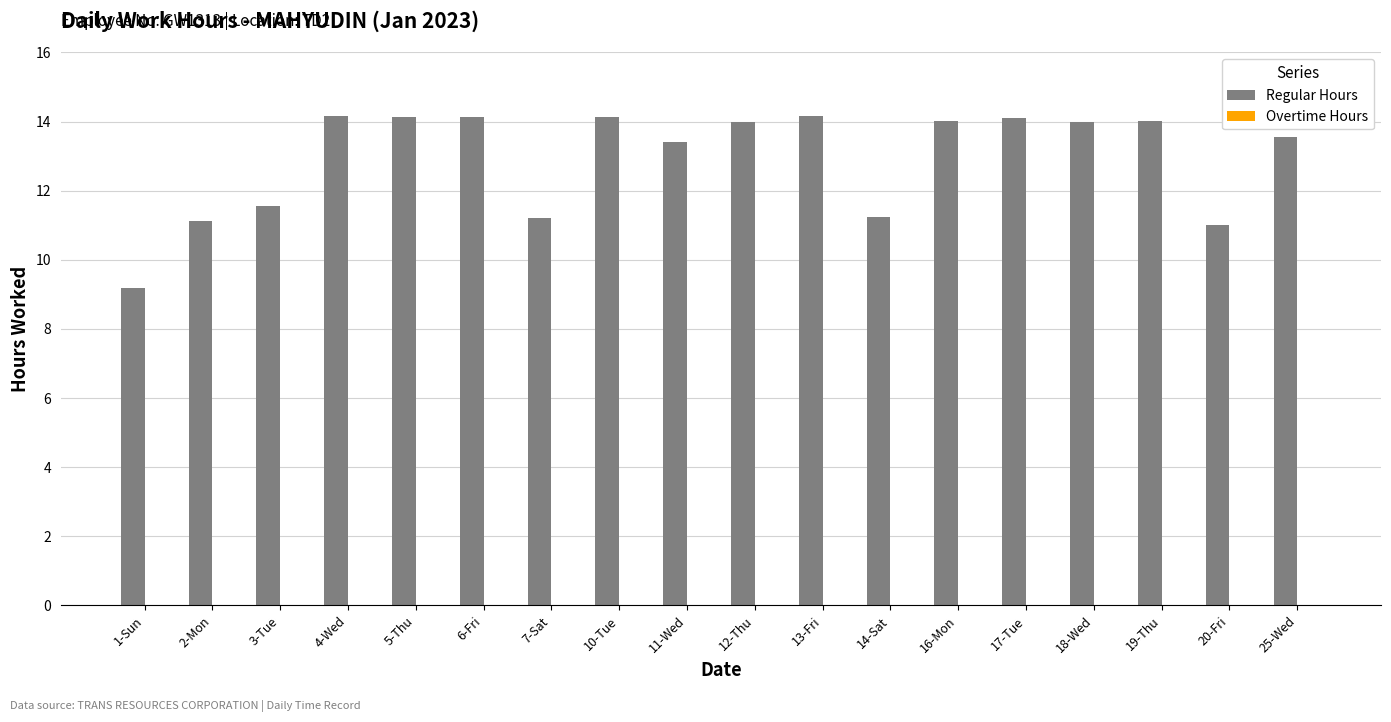

The chart shows a value of 4.1 at 7-Sat. True or false?

False